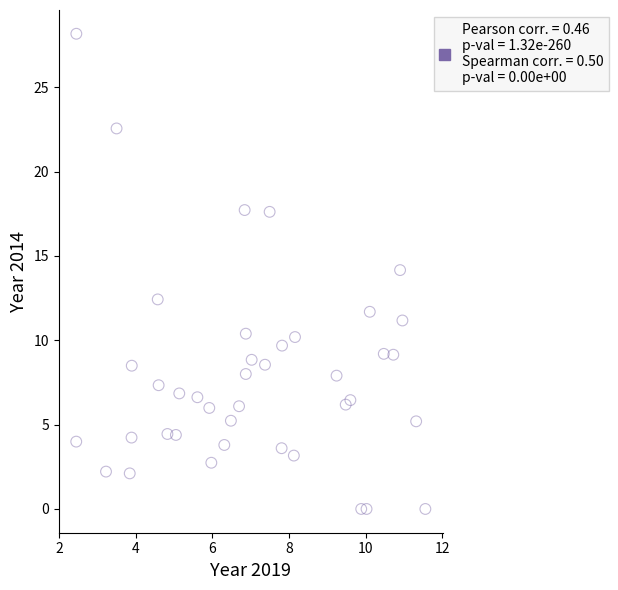

What is the range of X values (max minus min)?

9.1